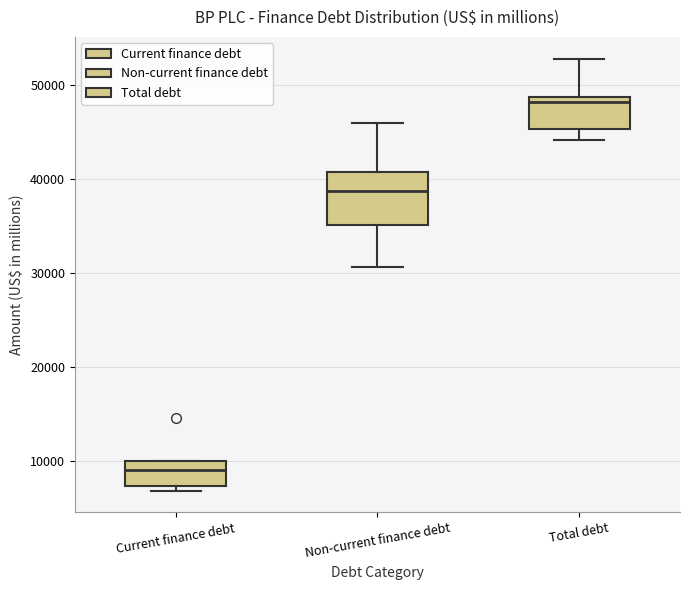

Which box has the highest median line?

Total debt